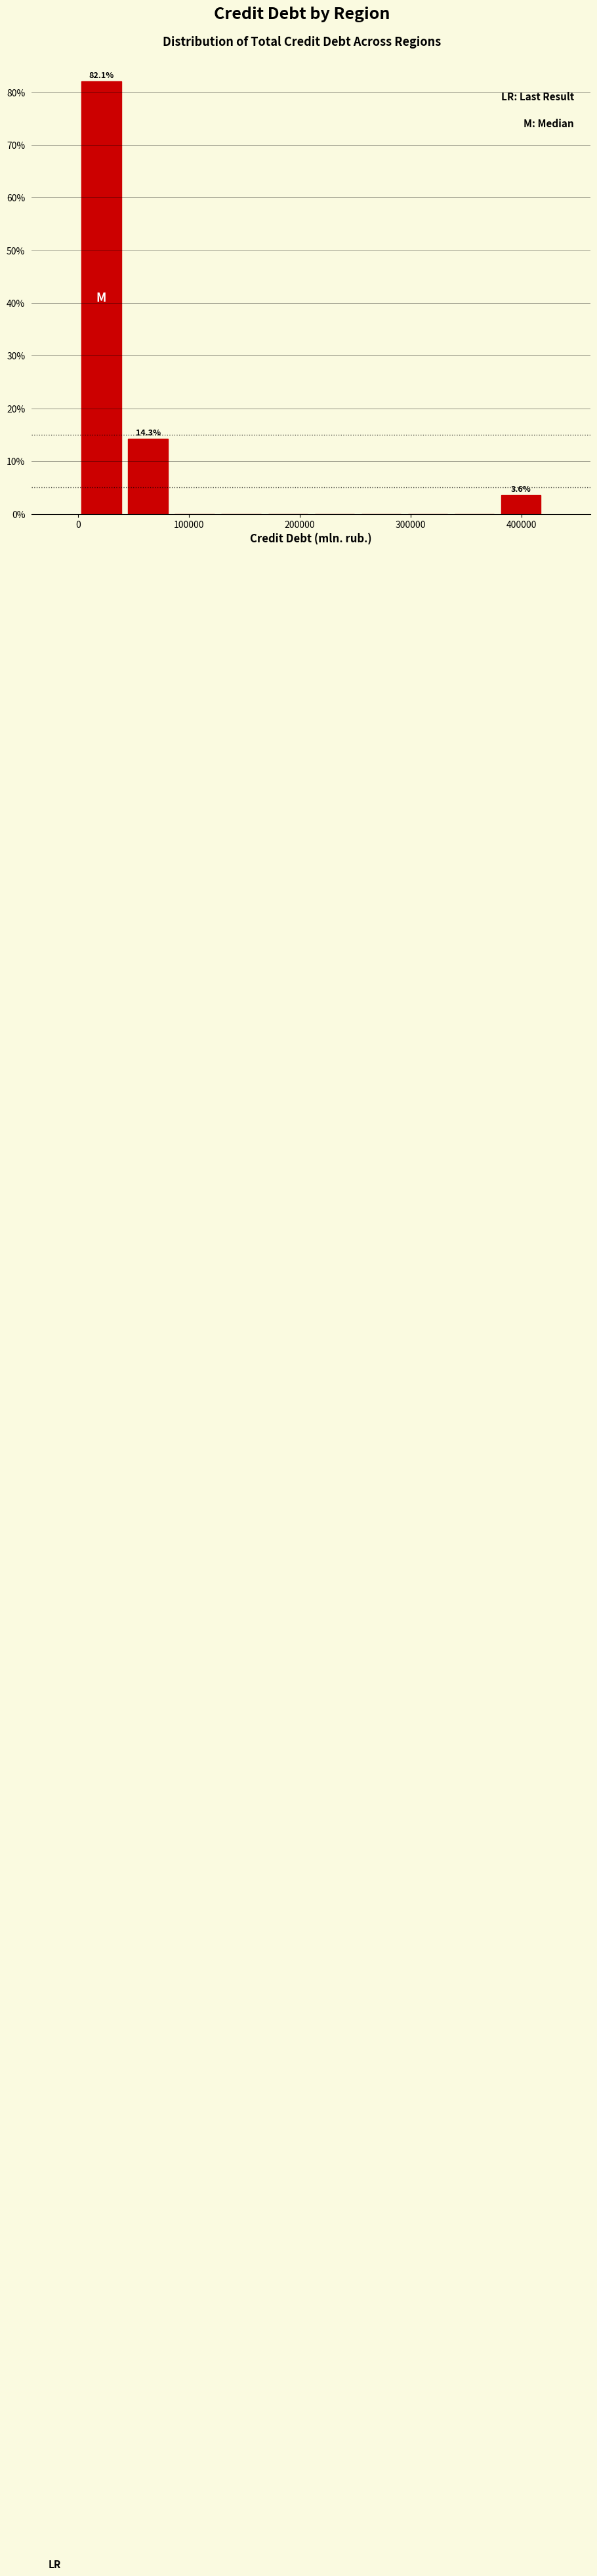

Which range on the x-axis has the tallest bar?

0 to 40000